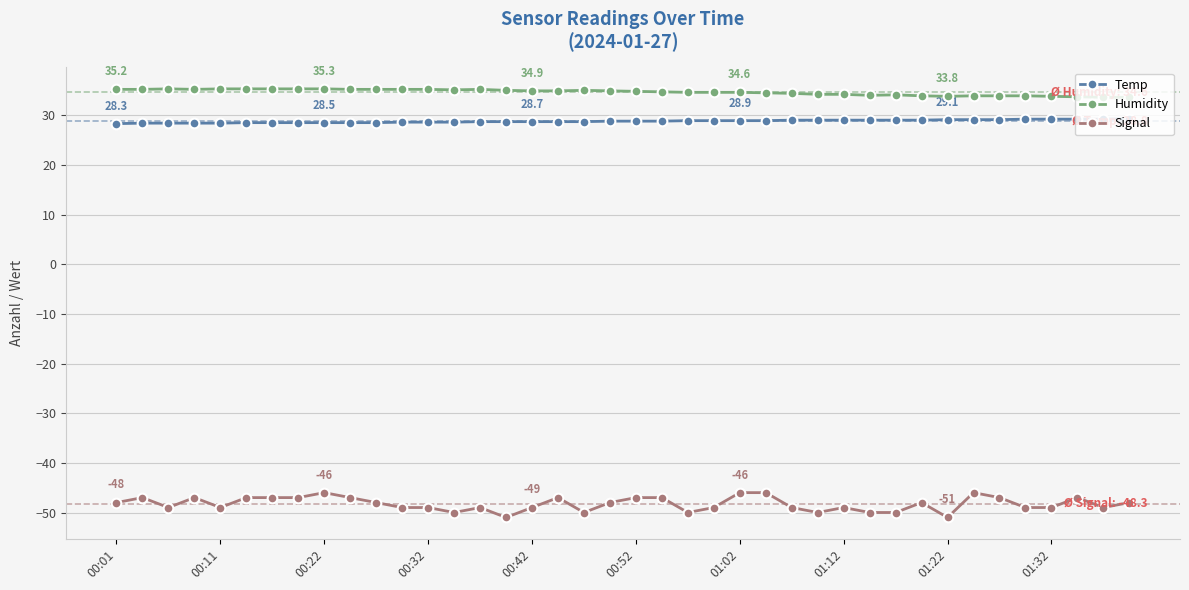

What is the difference between the maximum and minimum values in the Signal series?

5.0